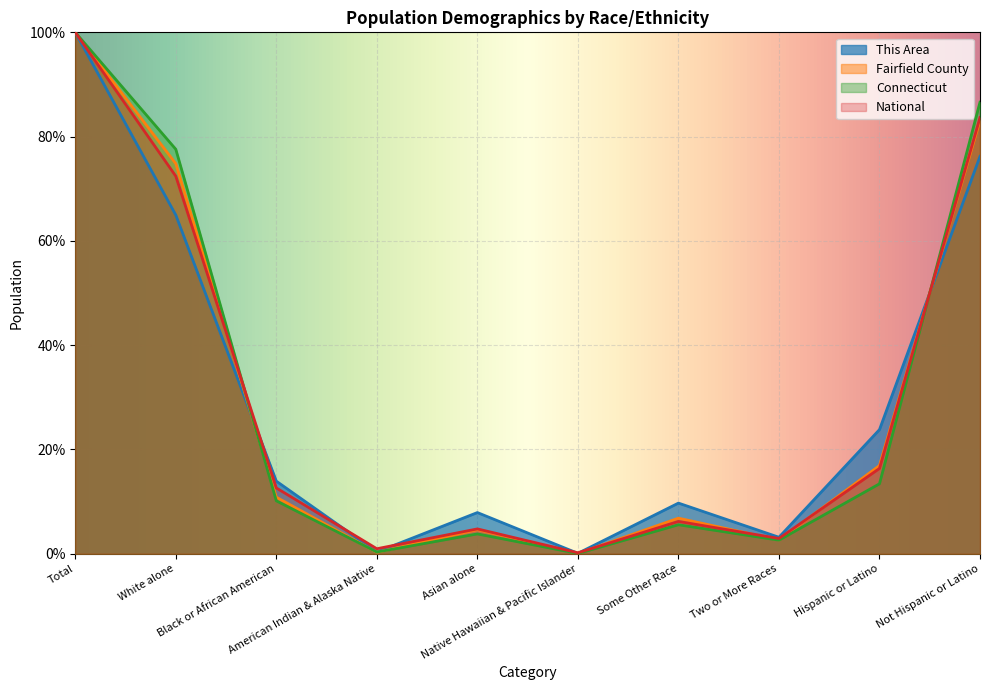

The National series shows 29.0 at Hispanic or Latino. True or false?

False